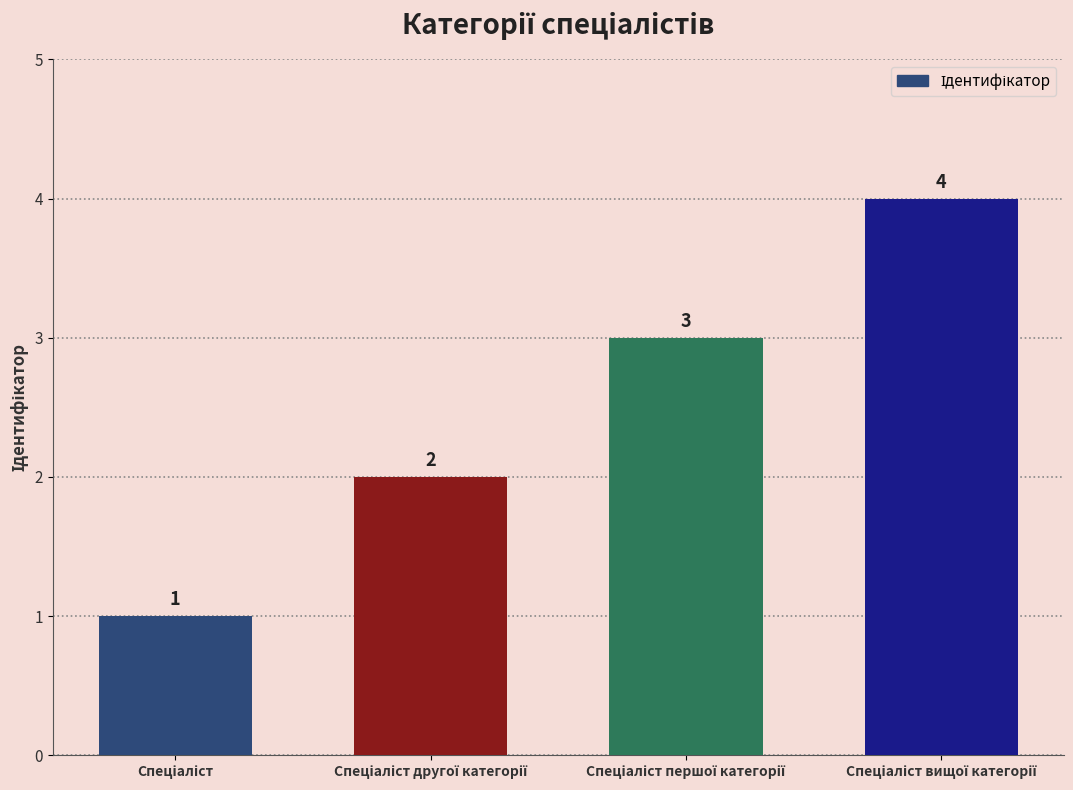

What is the greatest value displayed?

4